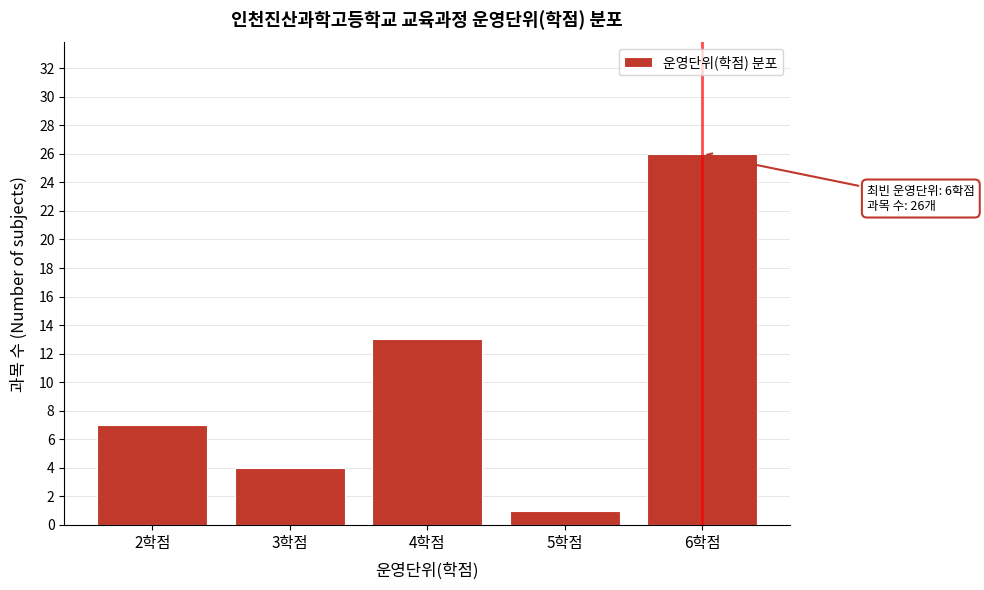

Reading left to right, extract all data points from this chart.

7	4	13	1	26